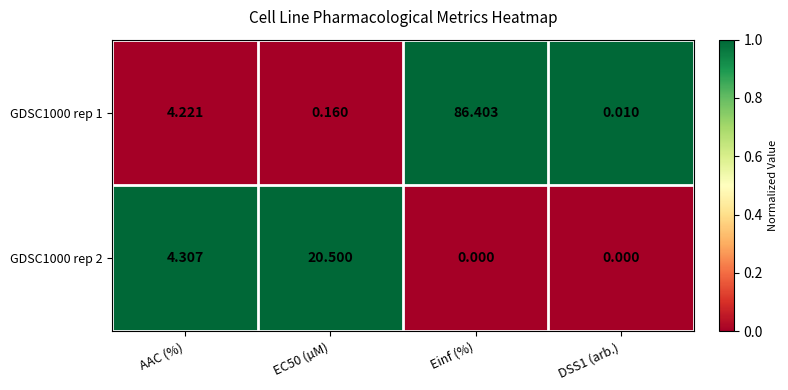

At which label does GDSC1000 rep 2 first exceed 4?

AAC (%)